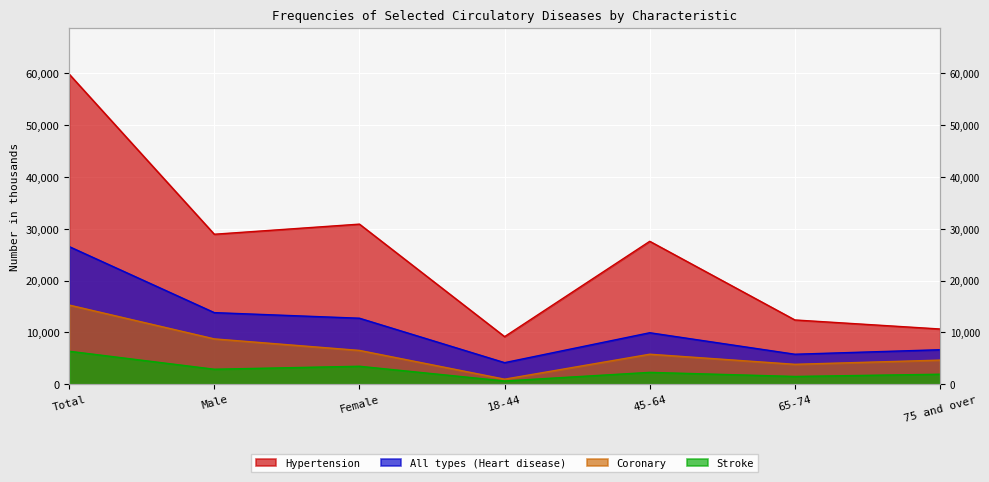

How many values in the Hypertension series are below 27578?

3